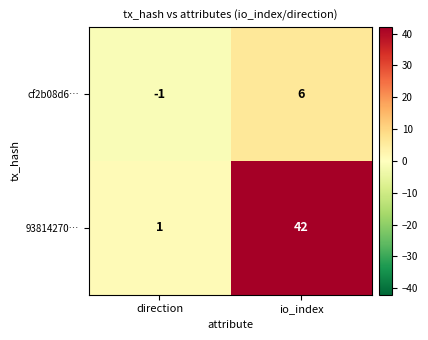

Which category has the lowest value across all series?

direction